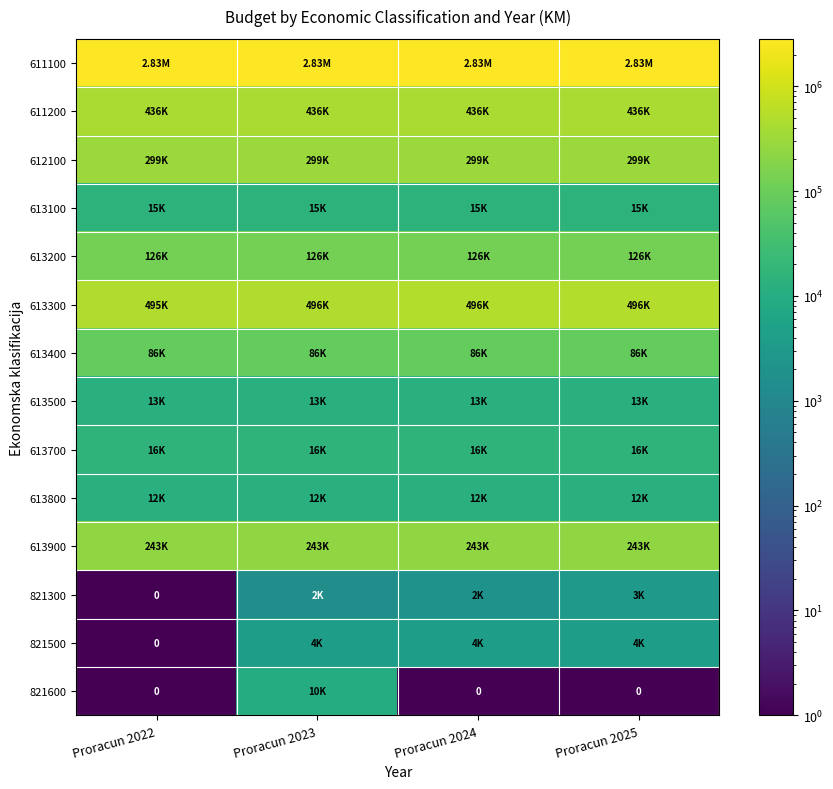

Read the 821300 value at Proracun 2024.

2000.0